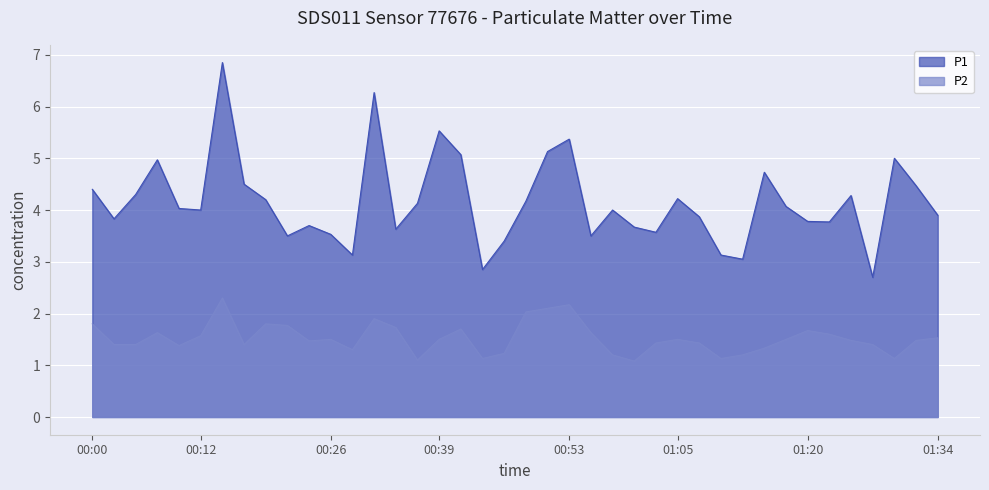

Reading left to right, what are all the values shown in this chart?

P1: 00:00=4.4	00:02=3.8	00:05=4.3	00:07=5.0	00:10=4.0	00:12=4.0	00:14=6.8	00:17=4.5	00:19=4.2	00:22=3.5	00:24=3.7	00:26=3.5	00:29=3.1	00:31=6.3	00:34=3.6	00:36=4.1	00:39=5.5	00:41=5.1	00:43=2.9	00:46=3.4	00:48=4.2	00:51=5.1	00:53=5.4	00:56=3.5	00:58=4.0	01:00=3.7	01:03=3.6	01:05=4.2	01:08=3.9	01:10=3.1	01:13=3.0	01:15=4.7	01:17=4.1	01:20=3.8	01:22=3.8	01:25=4.3	01:27=2.7	01:30=5.0	01:32=4.5	01:34=3.9
P2: 00:00=1.8	00:02=1.4	00:05=1.4	00:07=1.6	00:10=1.4	00:12=1.6	00:14=2.3	00:17=1.4	00:19=1.8	00:22=1.8	00:24=1.5	00:26=1.5	00:29=1.3	00:31=1.9	00:34=1.7	00:36=1.1	00:39=1.5	00:41=1.7	00:43=1.1	00:46=1.2	00:48=2.0	00:51=2.1	00:53=2.2	00:56=1.6	00:58=1.2	01:00=1.1	01:03=1.4	01:05=1.5	01:08=1.4	01:10=1.1	01:13=1.2	01:15=1.3	01:17=1.5	01:20=1.7	01:22=1.6	01:25=1.5	01:27=1.4	01:30=1.1	01:32=1.5	01:34=1.5